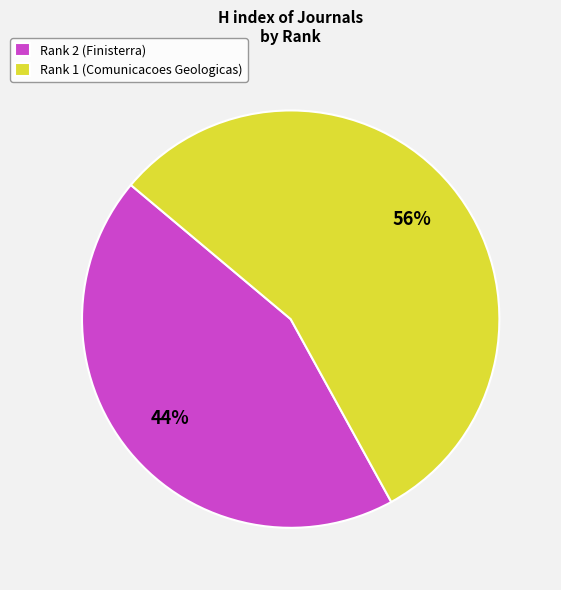

True or false: Rank 2 (Finisterra) accounts for 44% of the total.

True